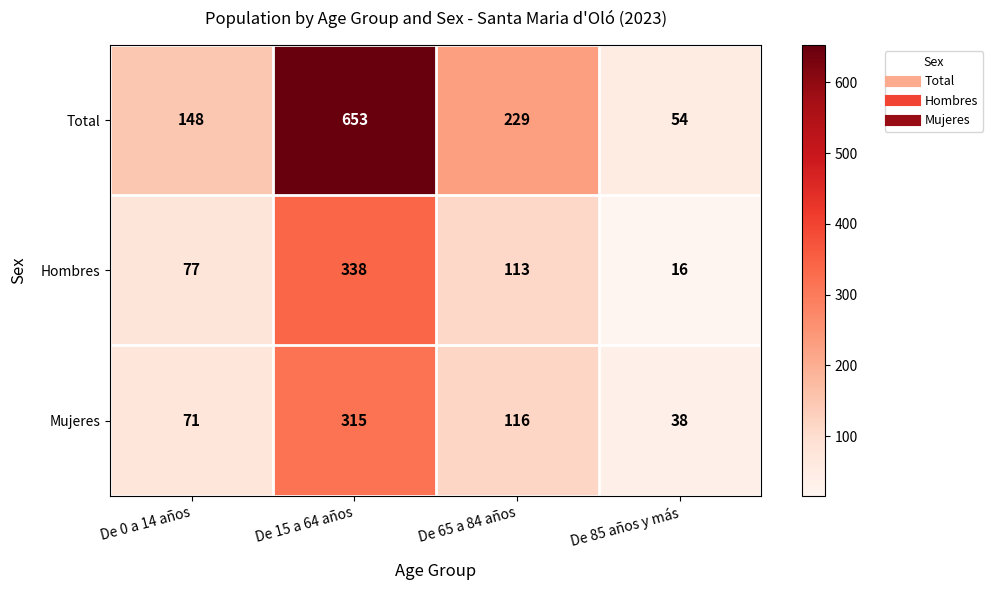

What is the greatest value displayed?

653